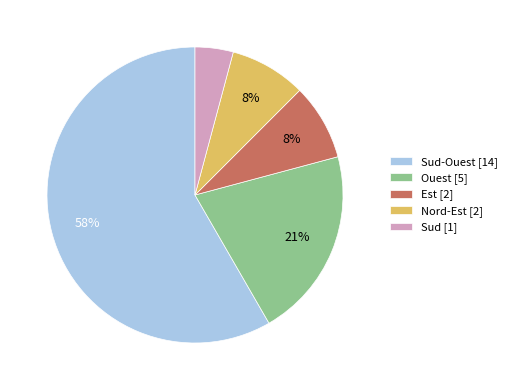

To the nearest percent, what is the combined percentage of Nord-Est [2] and Sud-Ouest [14]?

67%